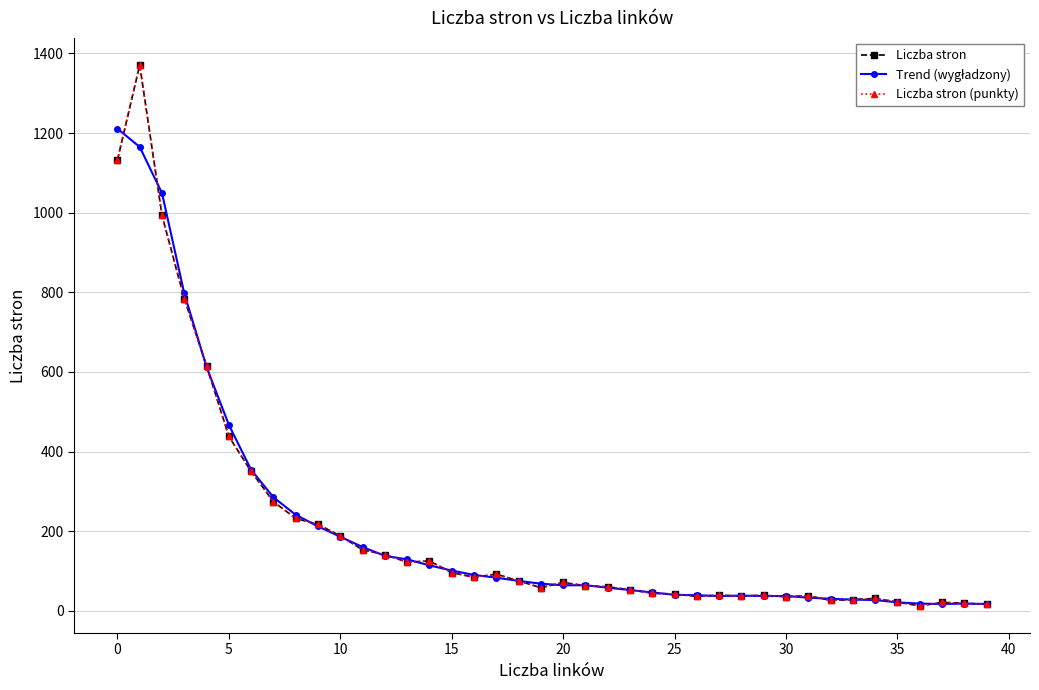

In Trend (wygładzony), how many points are lower than both neighbors (excluding endpoints)?

2